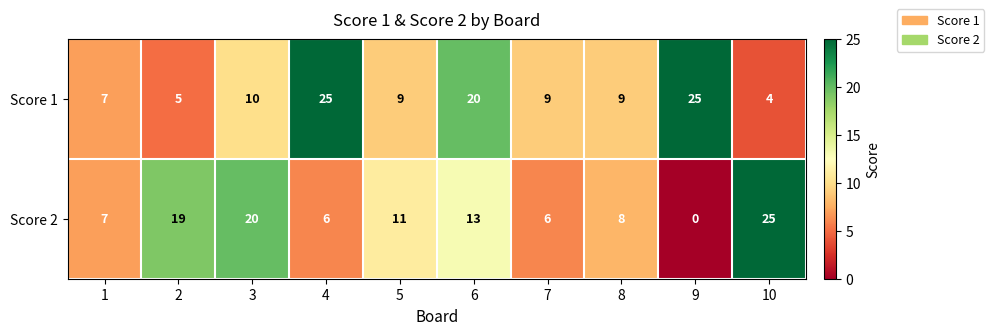

Which series has the largest range (max minus min)?

Score 2